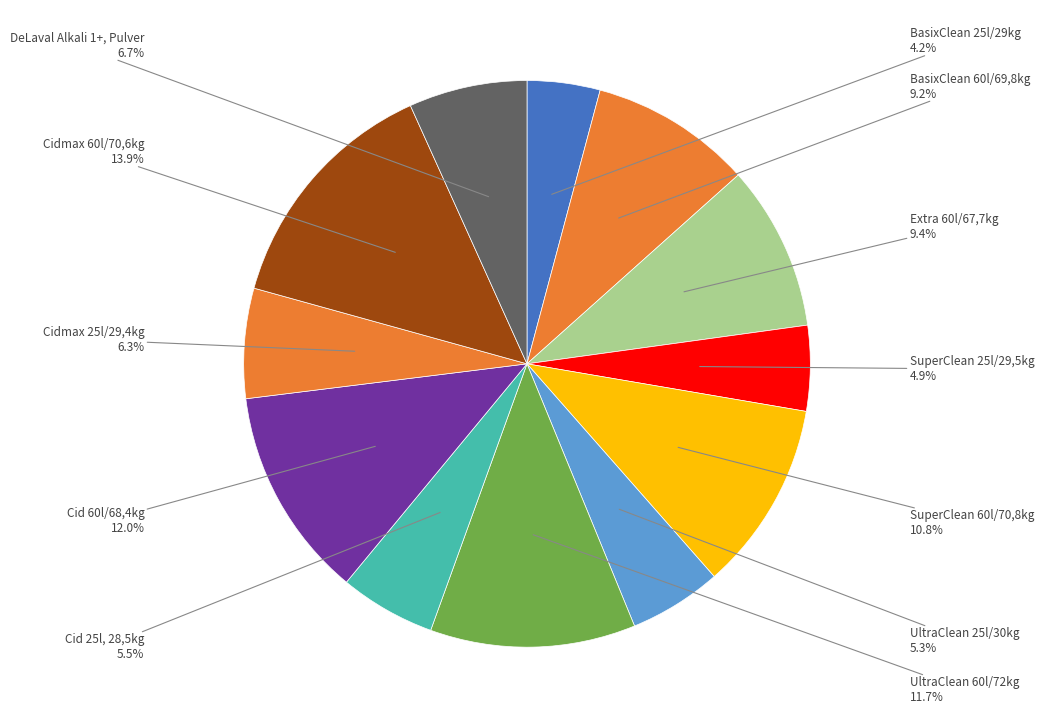

Rank the categories by value from lowest to highest.

BasixClean 25l/29kg, SuperClean 25l/29,5kg, UltraClean 25l/30kg, Cid 25l, 28,5kg, Cidmax 25l/29,4kg, DeLaval Alkali 1+, Pulver, BasixClean 60l/69,8kg, Extra 60l/67,7kg, SuperClean 60l/70,8kg, UltraClean 60l/72kg, Cid 60l/68,4kg, Cidmax 60l/70,6kg